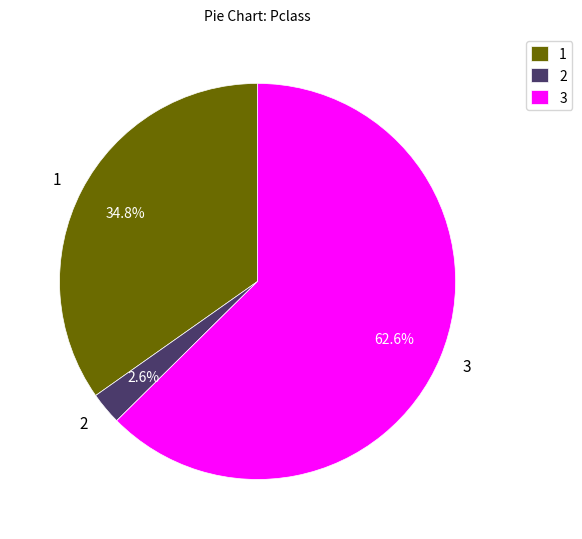

Which slice is the smallest?

2